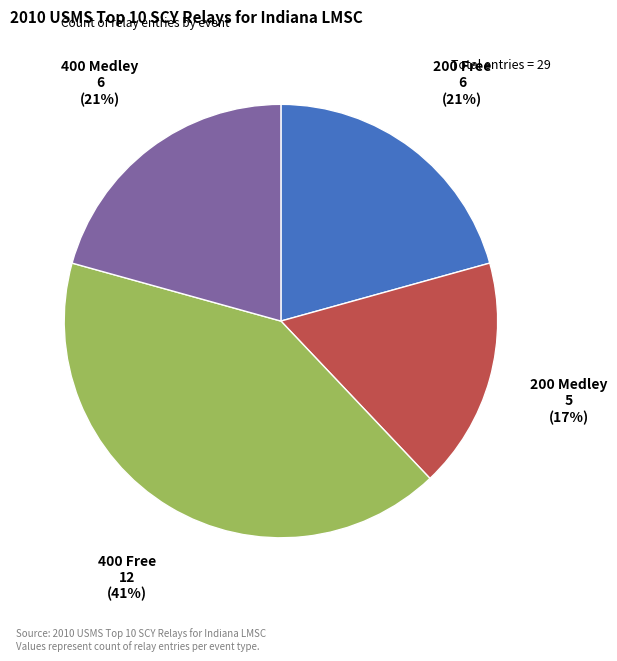

To the nearest percent, what is the average slice percentage?

25%